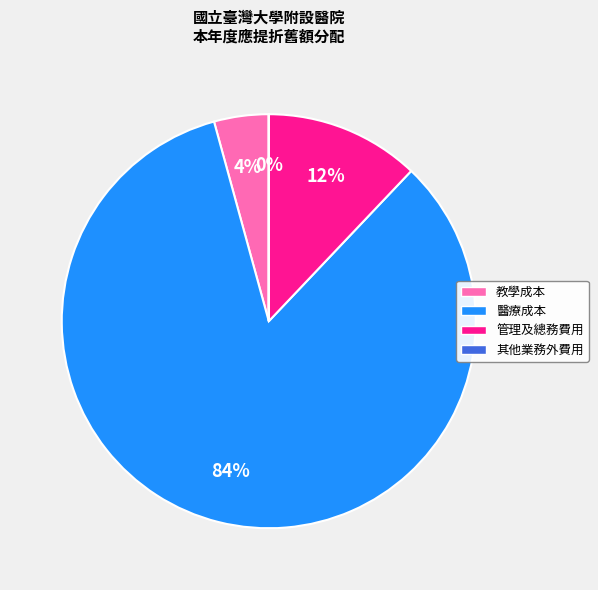

To the nearest percent, what is the difference between the largest and smallest slice percentages?

84%